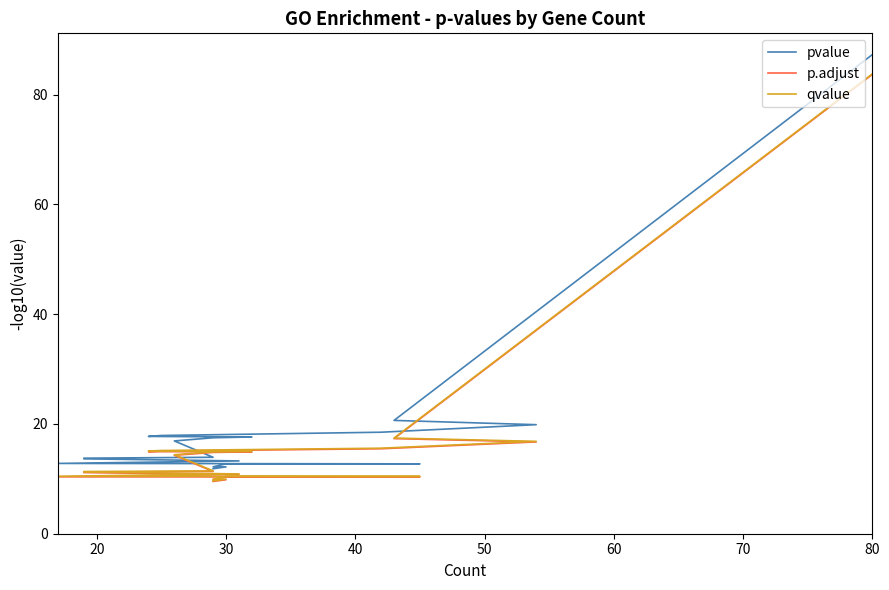

Reading left to right, what are all the values shown in this chart?

pvalue: 87.3	20.6	19.9	18.5	17.9	17.9	17.7	17.6	17.5	16.9	13.9	13.8	13.6	13.3	12.8	12.7	12.7	12.2	12.2	11.8
p.adjust: 83.6	17.3	16.7	15.5	15.1	15.1	15.0	14.9	14.8	14.3	11.3	11.2	11.1	10.8	10.4	10.3	10.3	9.8	9.8	9.5
qvalue: 83.7	17.4	16.8	15.6	15.2	15.2	15.1	15.0	14.9	14.4	11.5	11.3	11.2	10.9	10.5	10.4	10.4	9.9	9.9	9.6